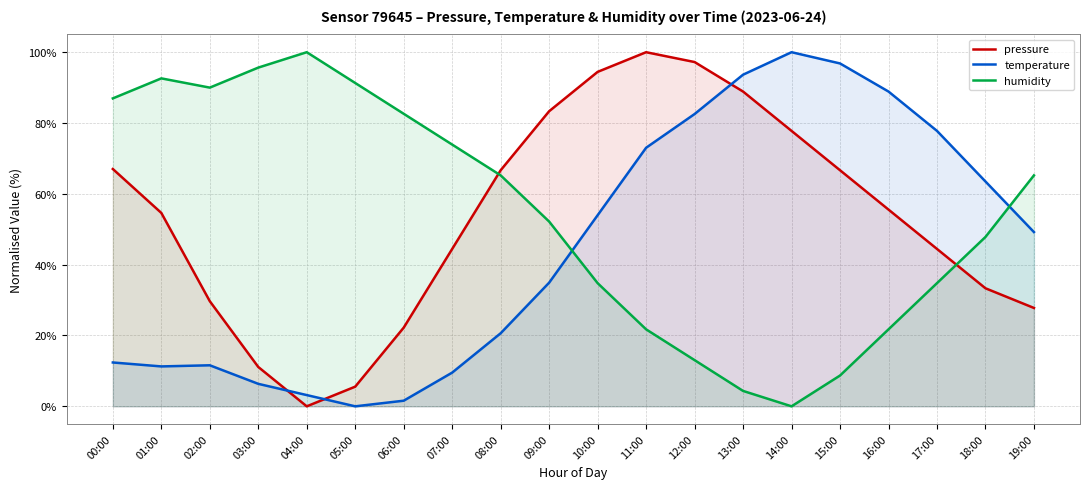

Reading left to right, list all the values displayed in this chart.

pressure: 00:00=67.0	01:00=54.6	02:00=29.7	03:00=11.1	04:00=0.0	05:00=5.6	06:00=22.2	07:00=44.4	08:00=66.7	09:00=83.3	10:00=94.4	11:00=100.0	12:00=97.2	13:00=88.9	14:00=77.8	15:00=66.7	16:00=55.6	17:00=44.4	18:00=33.3	19:00=27.8
temperature: 00:00=12.4	01:00=11.3	02:00=11.6	03:00=6.3	04:00=3.2	05:00=0.0	06:00=1.6	07:00=9.5	08:00=20.6	09:00=34.9	10:00=54.0	11:00=73.0	12:00=82.5	13:00=93.7	14:00=100.0	15:00=96.8	16:00=88.9	17:00=77.8	18:00=63.5	19:00=49.2
humidity: 00:00=87.0	01:00=92.6	02:00=90.0	03:00=95.7	04:00=100.0	05:00=91.3	06:00=82.6	07:00=73.9	08:00=65.2	09:00=52.2	10:00=34.8	11:00=21.7	12:00=13.0	13:00=4.3	14:00=0.0	15:00=8.7	16:00=21.7	17:00=34.8	18:00=47.8	19:00=65.2